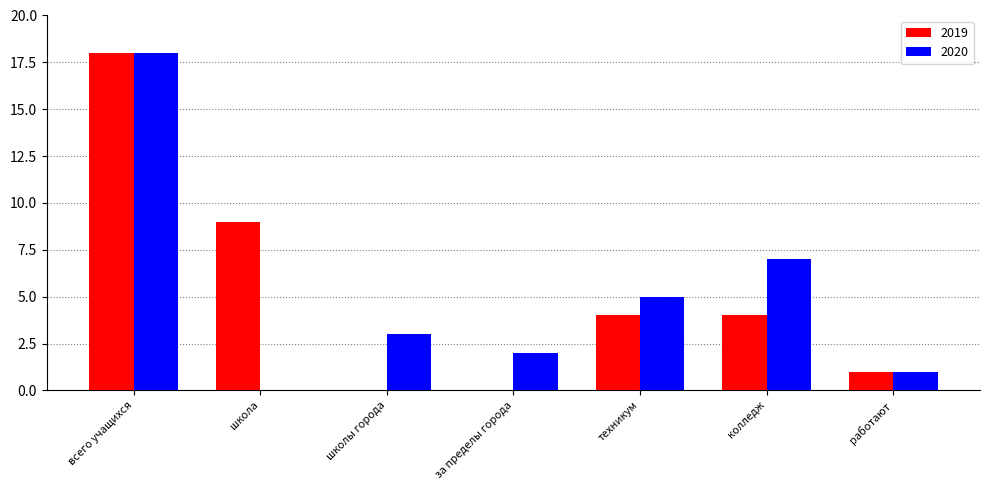

How many categories are shown in the chart?

7